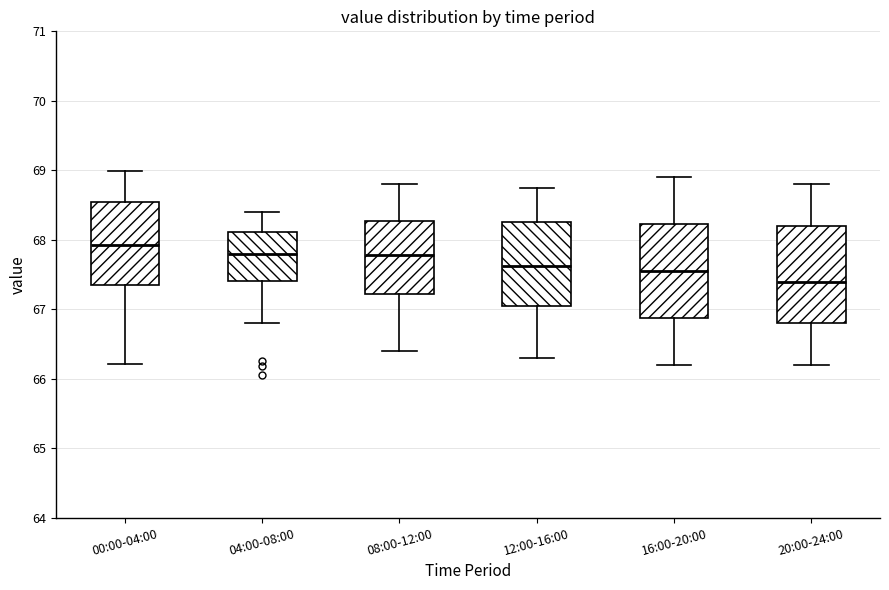

Reading left to right, transcribe this box plot: for each box, give where its median line is, the range the box spans, and where its two whiskers end, as read against the y-axis. The values are not printed on the chart, so give them approximately, as read against the axis.

00:00-04:00: median 67.9, box 67.4 to 68.5, whiskers 66.2 to 69.0
04:00-08:00: median 67.8, box 67.4 to 68.1, whiskers 66.8 to 68.4
08:00-12:00: median 67.8, box 67.2 to 68.3, whiskers 66.4 to 68.8
12:00-16:00: median 67.6, box 67.1 to 68.3, whiskers 66.3 to 68.8
16:00-20:00: median 67.6, box 66.9 to 68.2, whiskers 66.2 to 68.9
20:00-24:00: median 67.4, box 66.8 to 68.2, whiskers 66.2 to 68.8